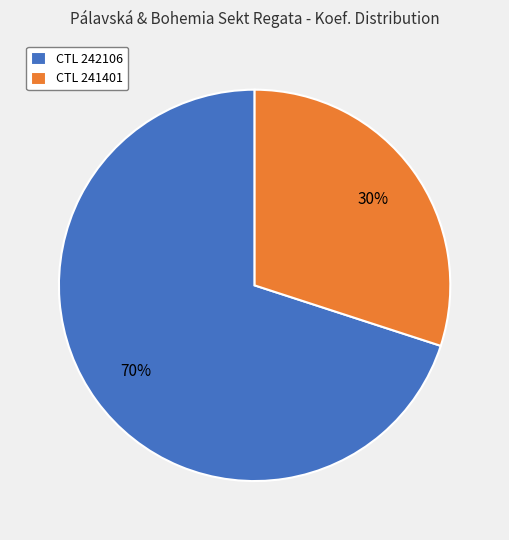

Rank the categories by value from highest to lowest.

CTL 242106, CTL 241401